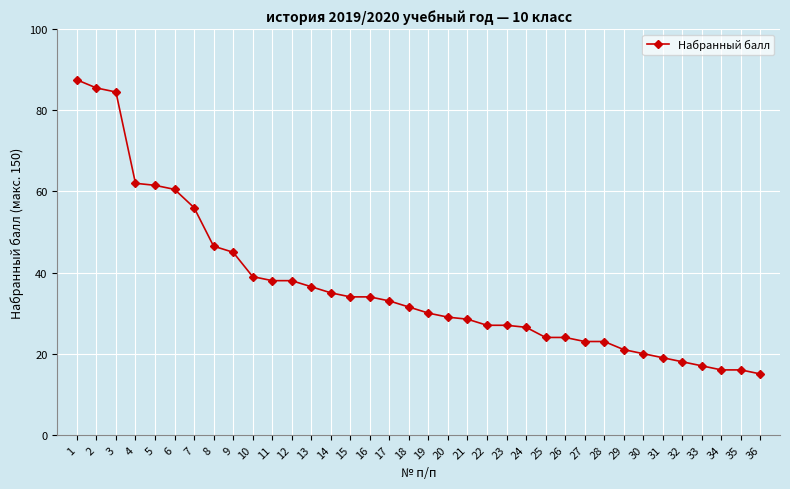

What is the value of the 2nd point from the left?

85.5